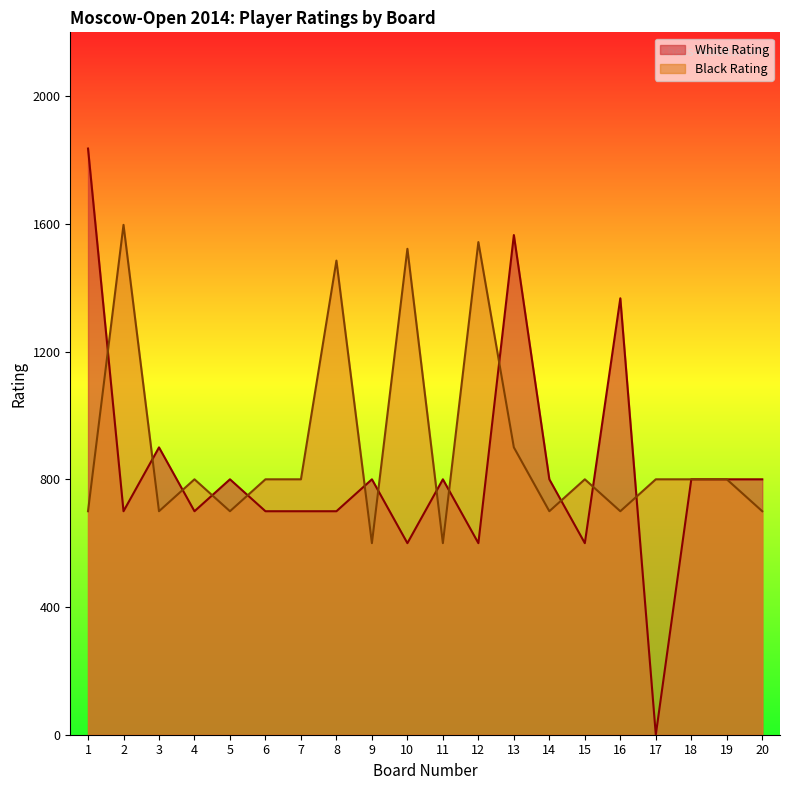

In White Rating, how many points are lower than both neighbors (excluding endpoints)?

6